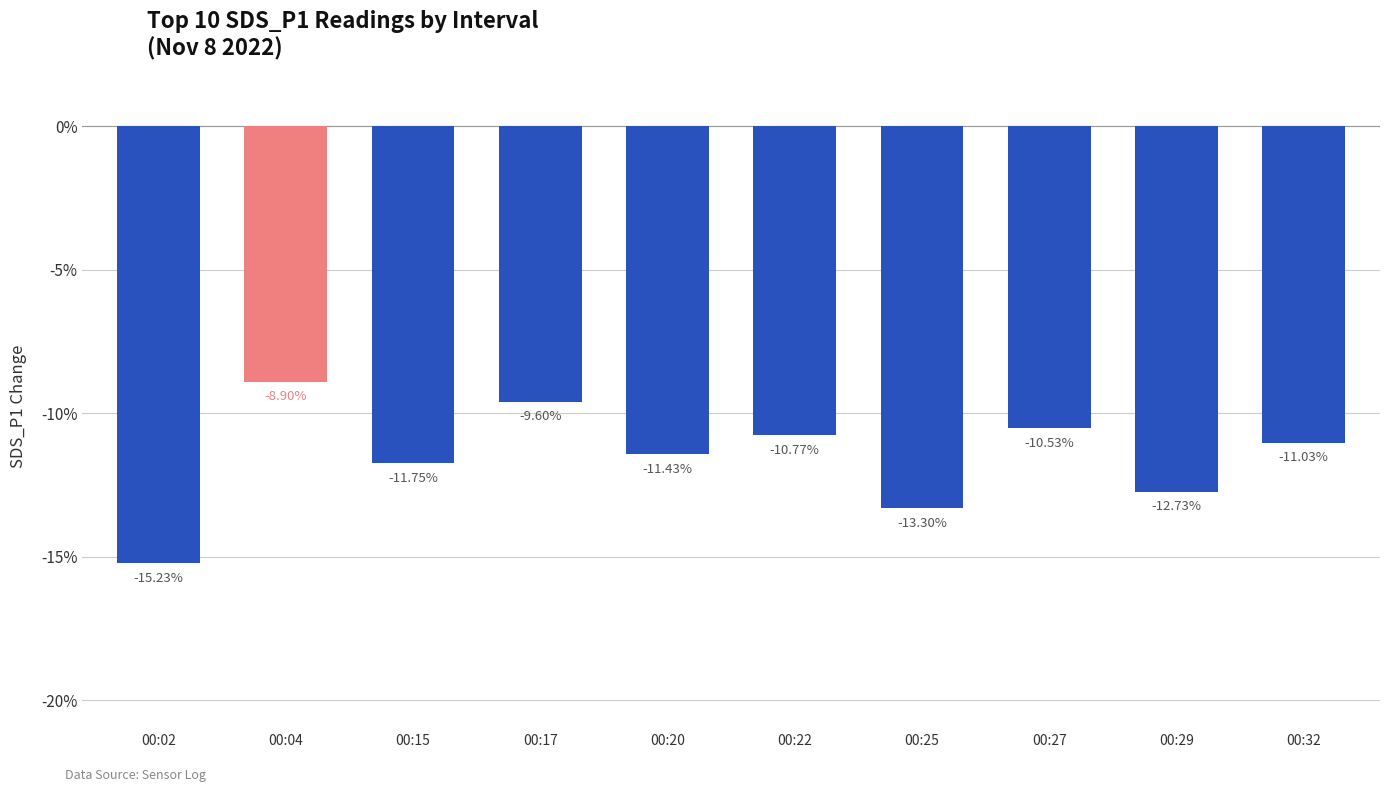

Does the chart contain any negative values?

Yes